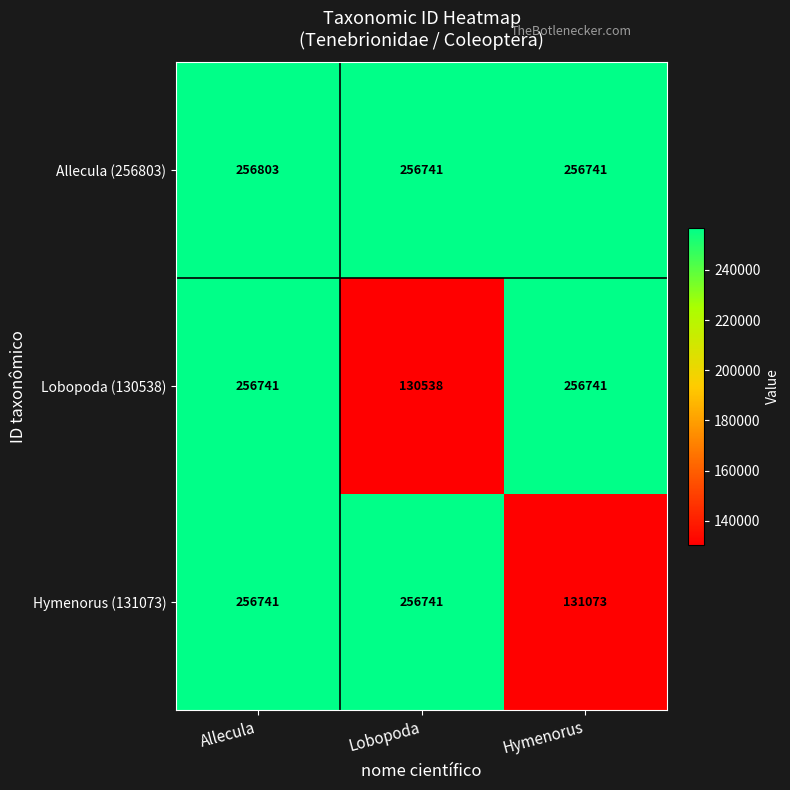

What is the difference between the highest and lowest values at Hymenorus?

125668